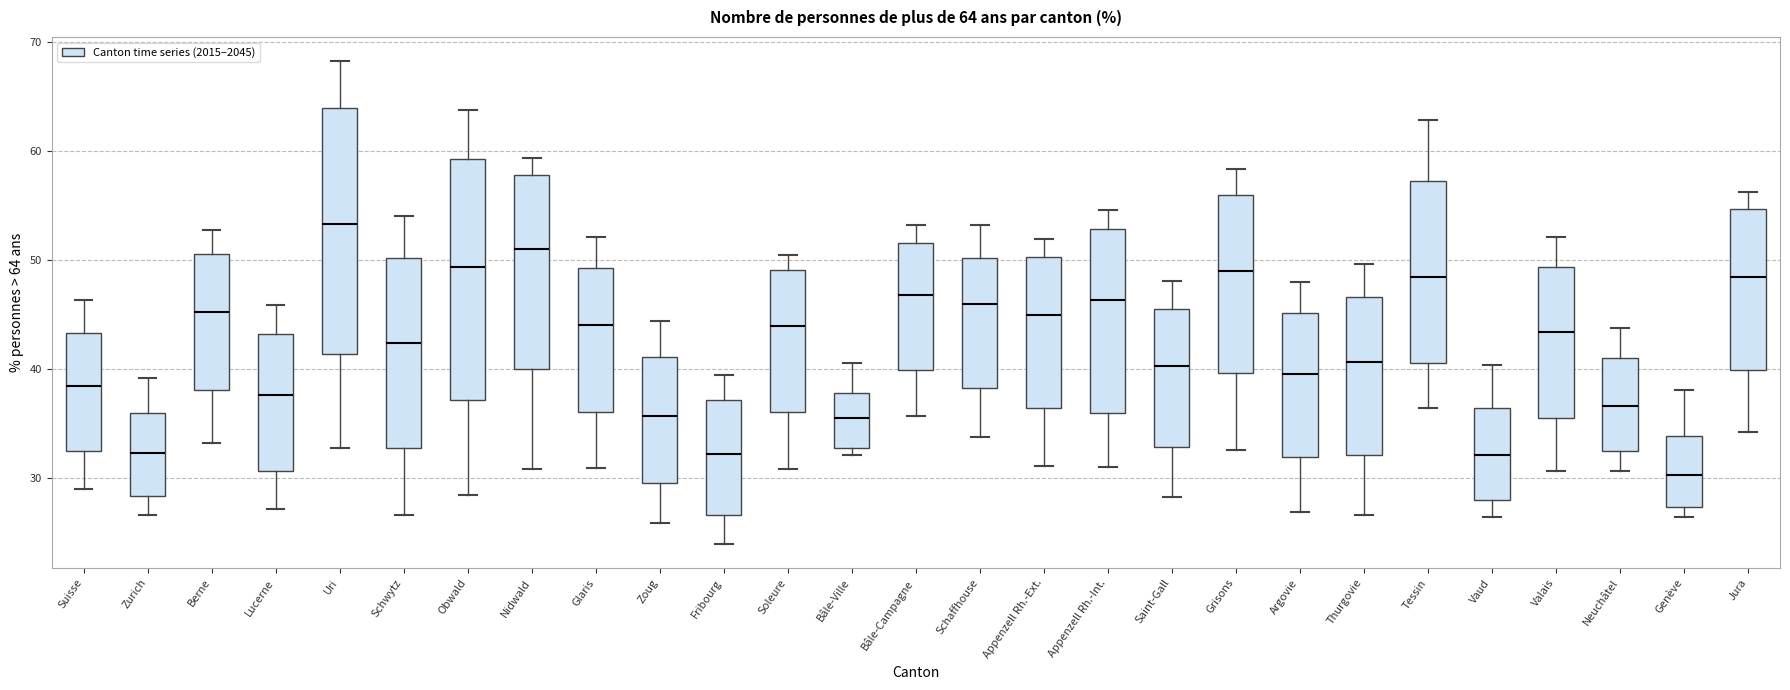

Which box has the highest median line?

Uri